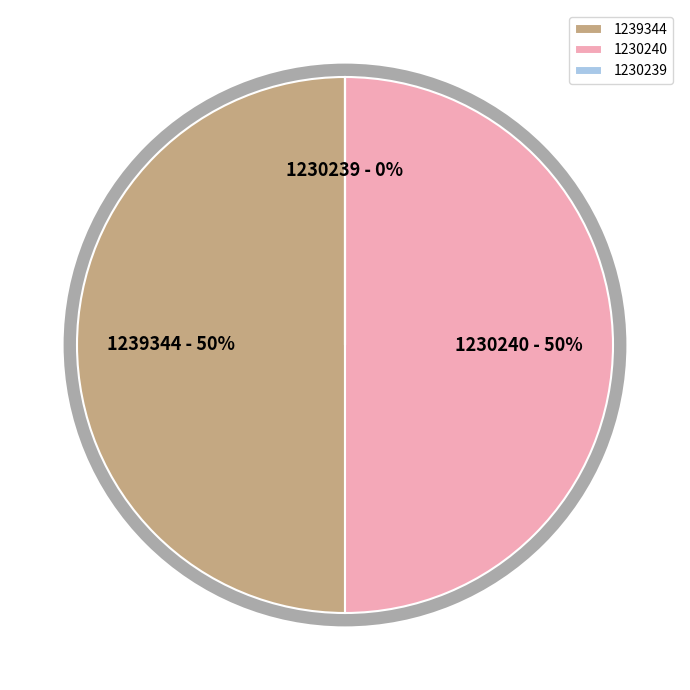

What portion of the pie excludes 1230239?

100.0%